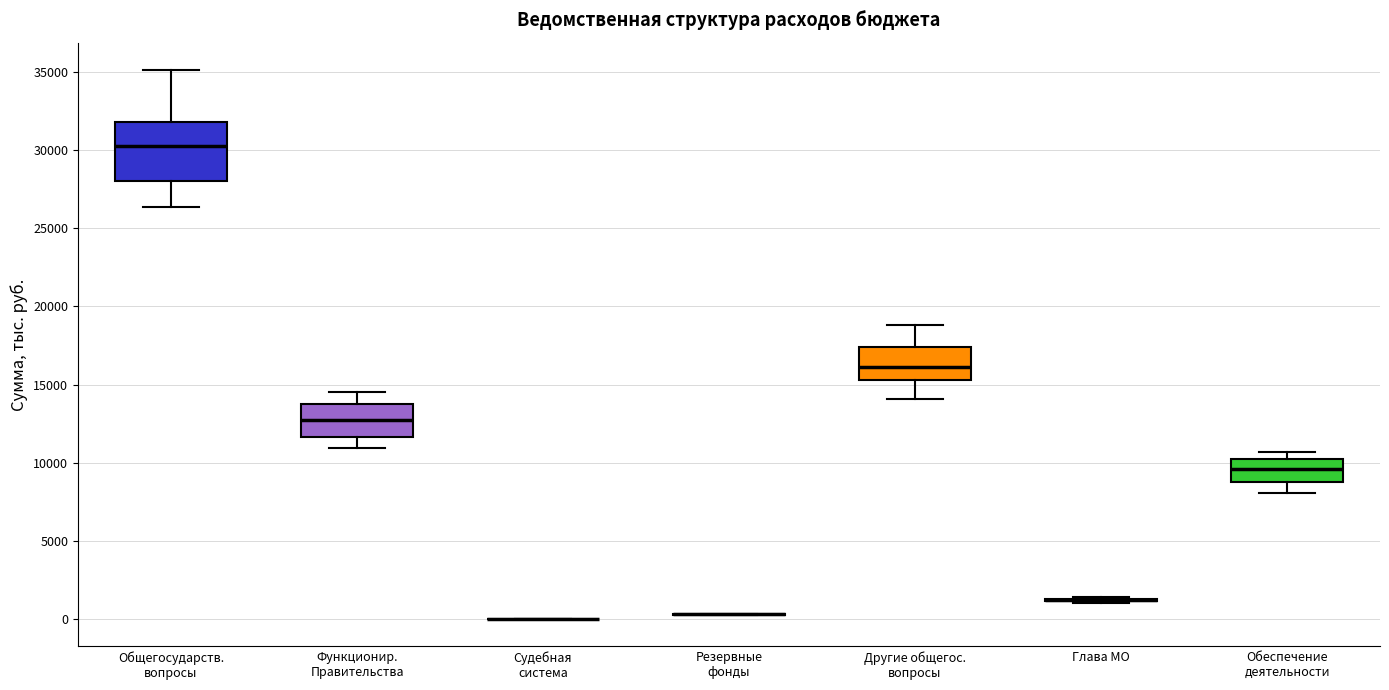

Reading left to right, read every box against the y-axis: the position of its median line, the range the box covers, and the ends of its whiskers. The values are not printed on the chart, so give them approximately, as read against the axis.

Общегосударств. вопросы: median 30500, box 28000 to 32000, whiskers 26500 to 35000
Функционир. Правительства: median 13000, box 11500 to 14000, whiskers 11000 to 14500
Судебная система: box collapsed to a line at 0, whiskers 0 to 0
Резервные фонды: box collapsed to a line at 500, whiskers 500 to 500
Другие общегос. вопросы: median 16000, box 15500 to 17500, whiskers 14000 to 19000
Глава МО: box collapsed to a line at 1000, whiskers 1000 to 1500
Обеспечение деятельности: median 9500, box 9000 to 10500, whiskers 8000 to 10500 (just above the box's upper edge)